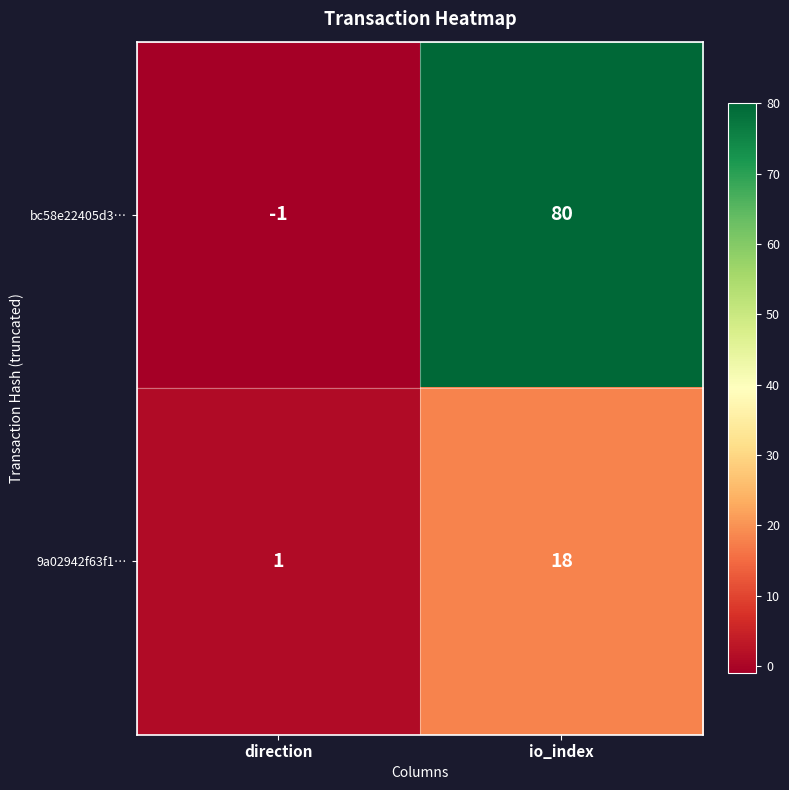

What is the spread (max minus min) of values at direction?

2